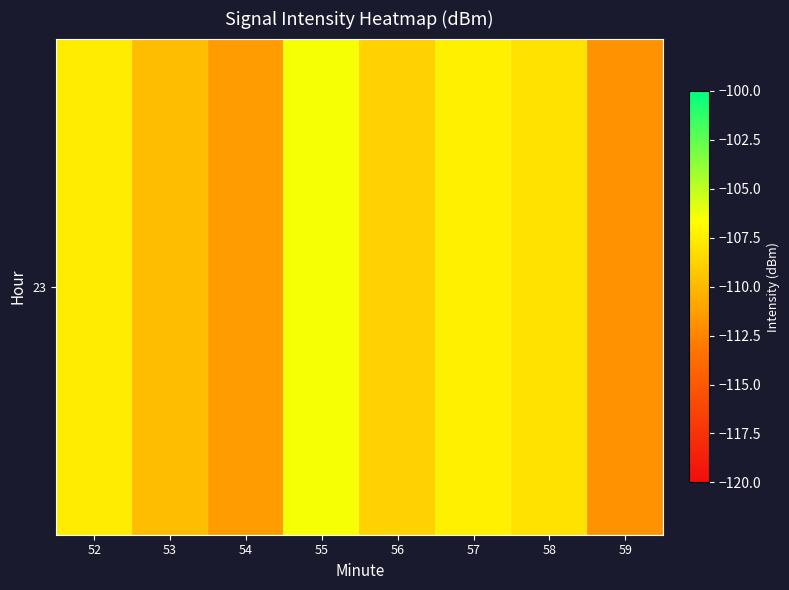

What is the difference between the maximum and second lowest values?

4.9